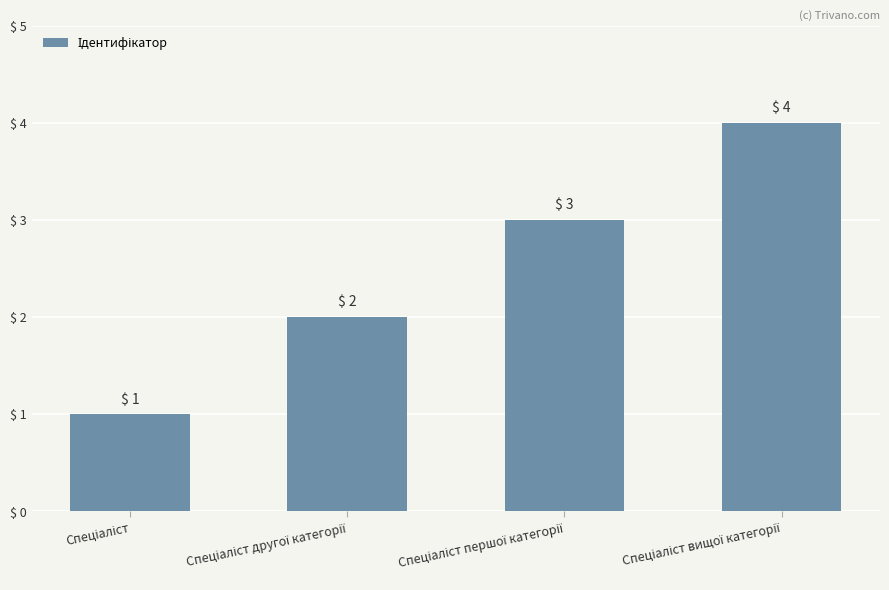

What is the value of the 2nd bar from the left?

2